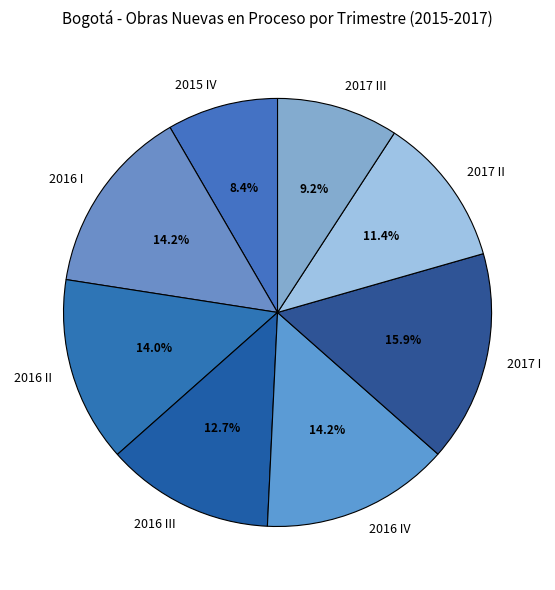

Count the number of slices in the pie.

8